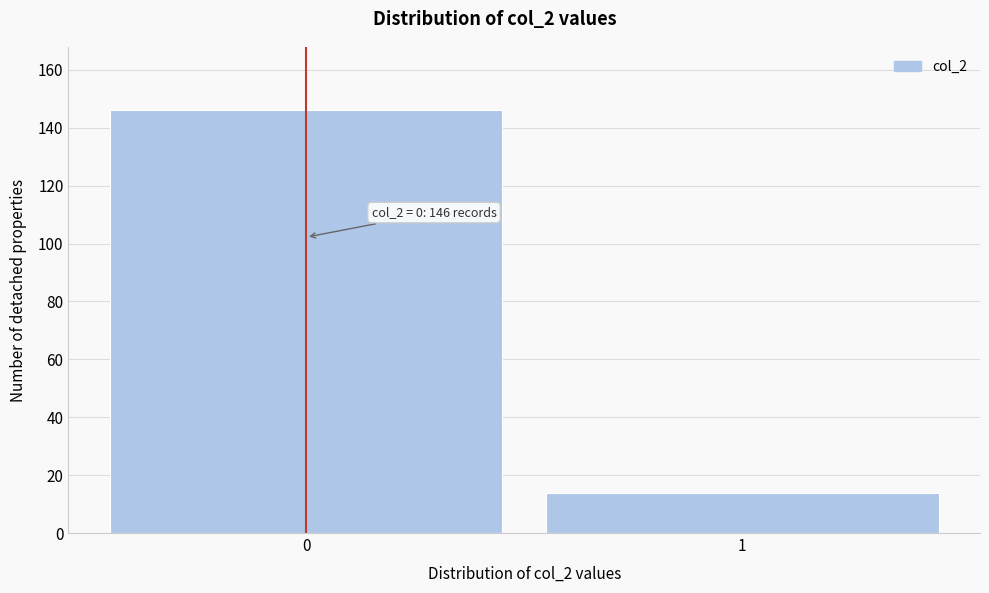

Reading left to right, list all the values displayed in this chart.

146	14